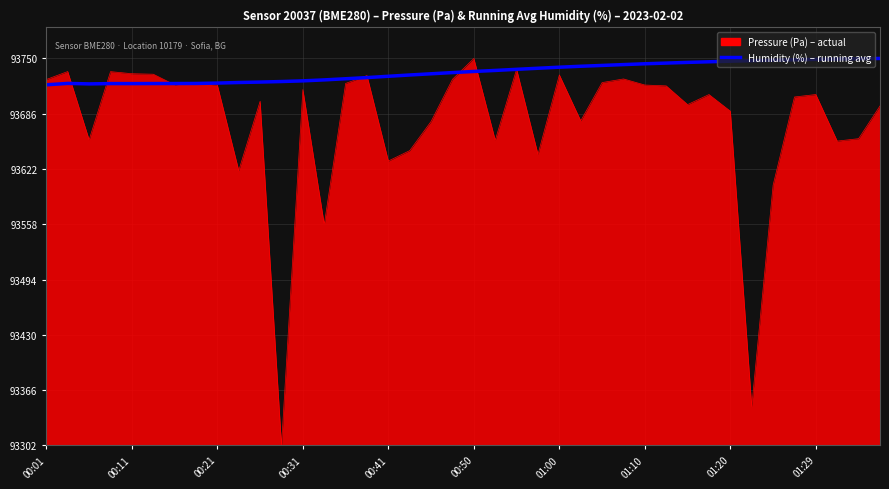

The chart shows a value of 214.3 at 00:41. True or false?

False